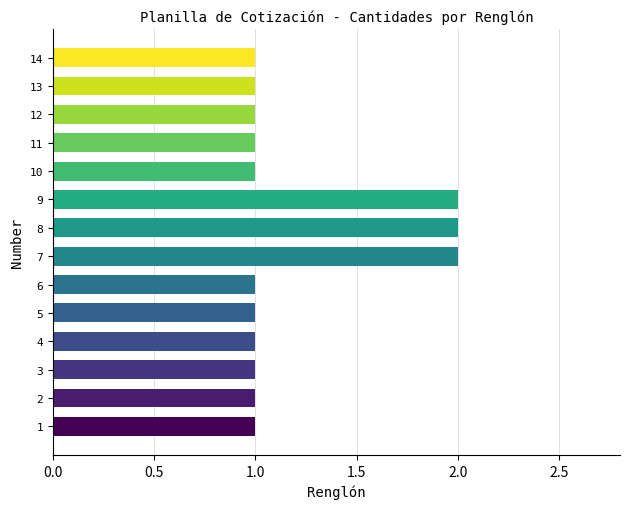

Are the bars grouped side by side (vs. stacked)?

No